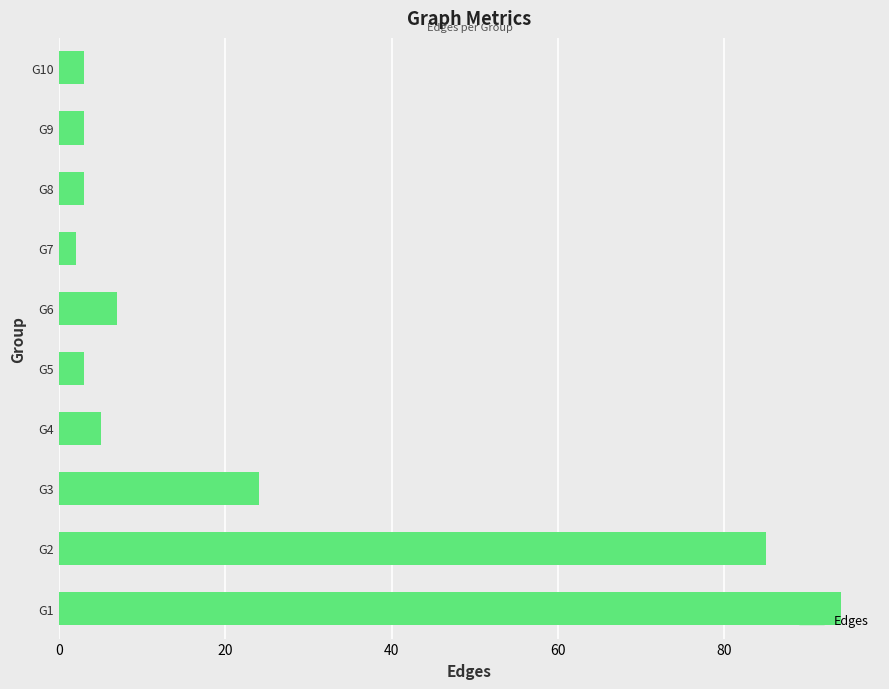

The chart shows a value of 7 at G6. True or false?

True